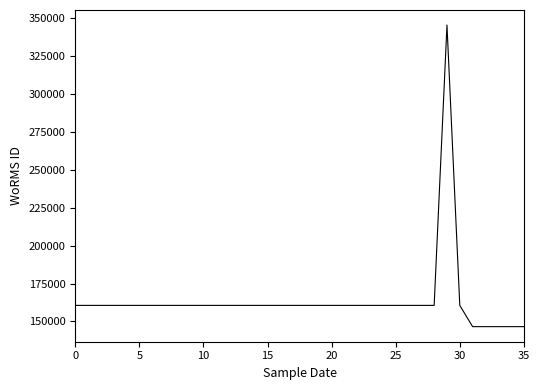

What is the minimum value shown in the chart?

146542